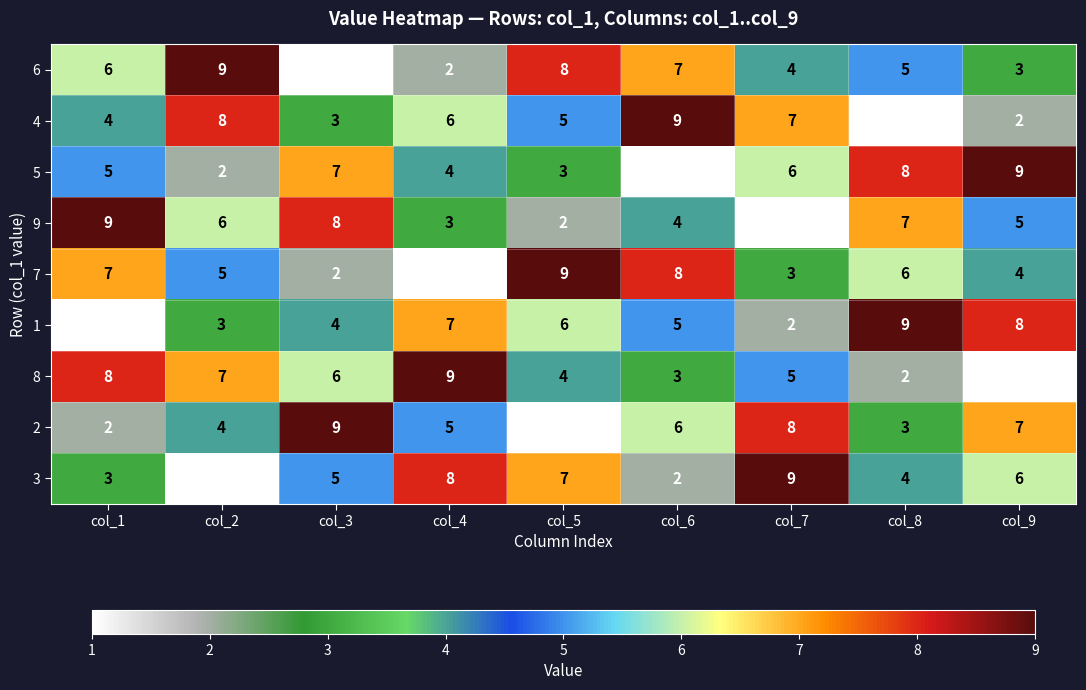

Where is 5 nearest to the value 5?

col_1